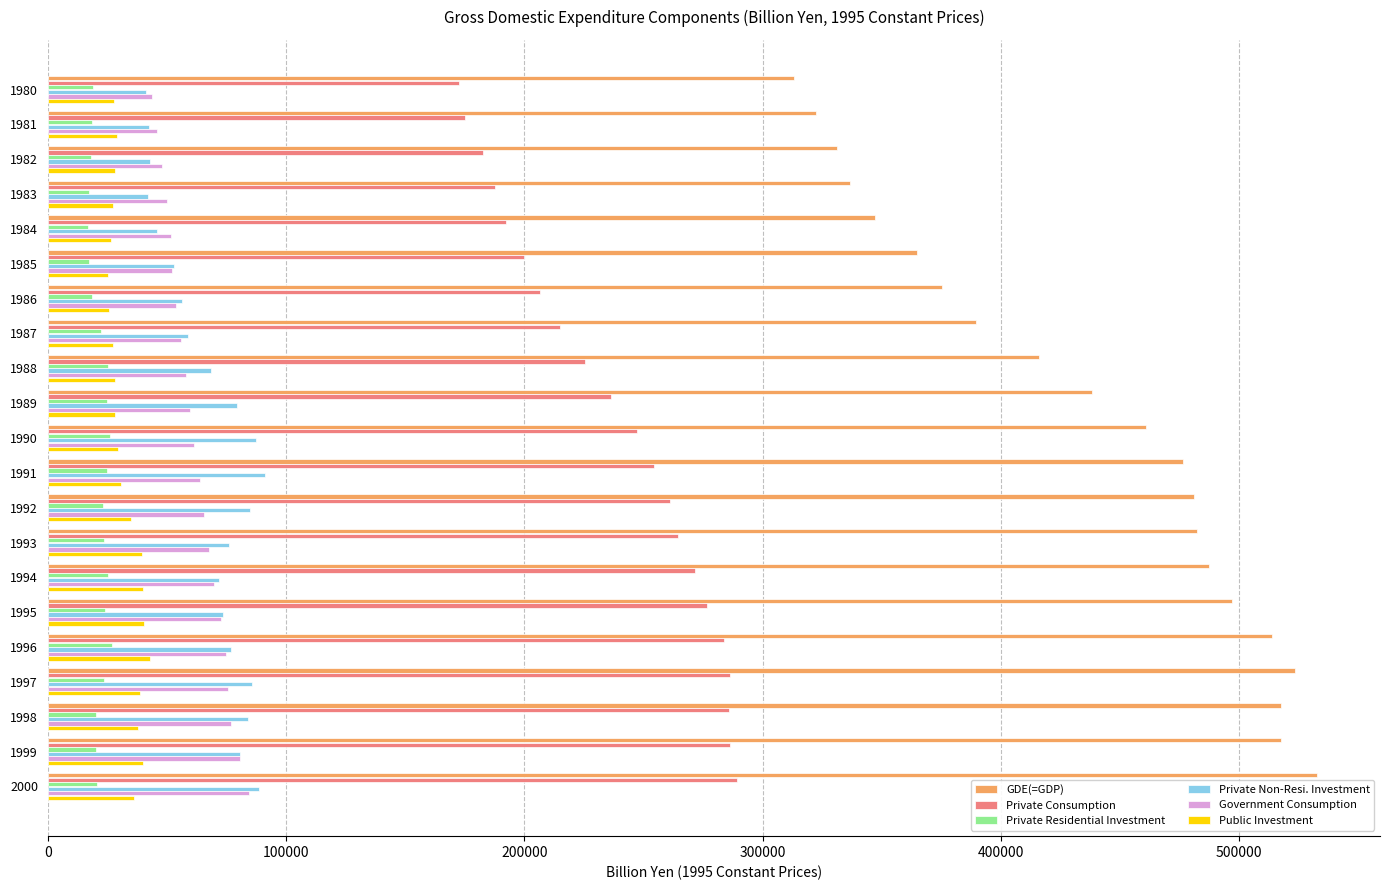

What is the minimum value shown in the chart?

16920.5